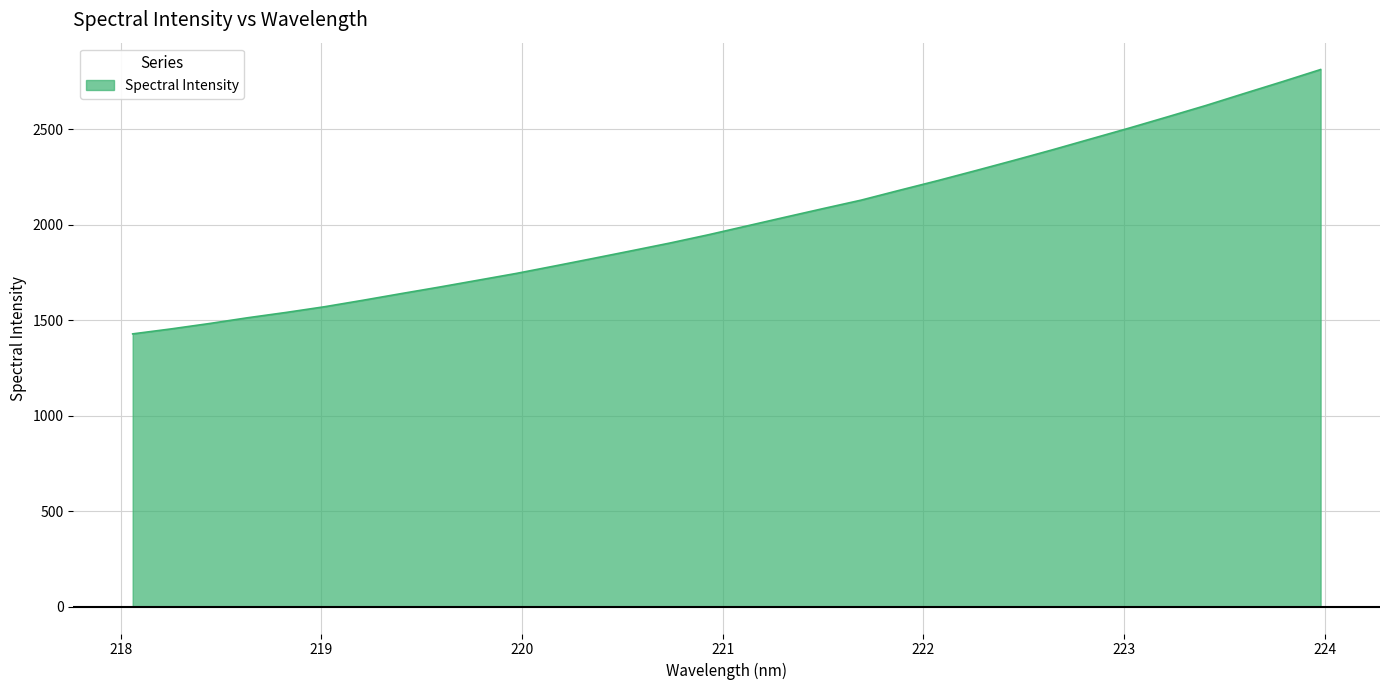

Reading left to right, what are all the values shown in this chart?

1428.2	1454.2	1482.4	1512.8	1540.5	1570.3	1604.1	1639.2	1673.5	1709.1	1744.7	1783.6	1823.0	1863.1	1903.6	1946.6	1992.6	2038.5	2083.9	2128.5	2180.1	2230.8	2283.6	2337.4	2392.3	2449.2	2505.9	2564.6	2624.0	2686.8	2748.8	2812.5